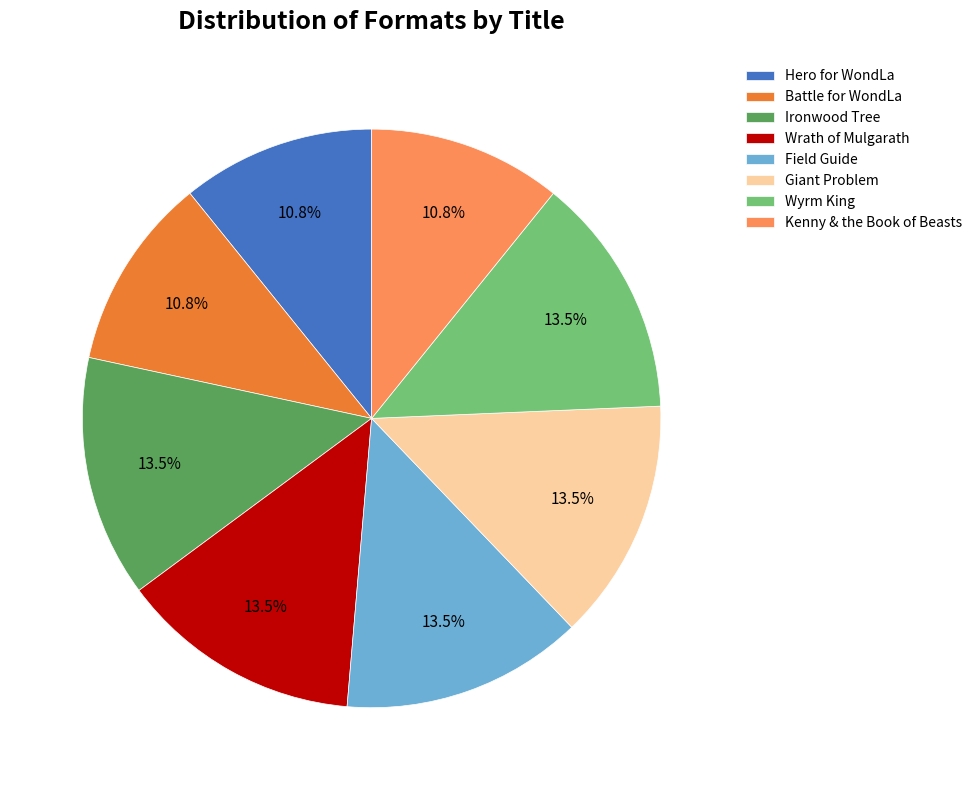

How much of the chart is everything except Kenny & the Book of Beasts?

89.2%